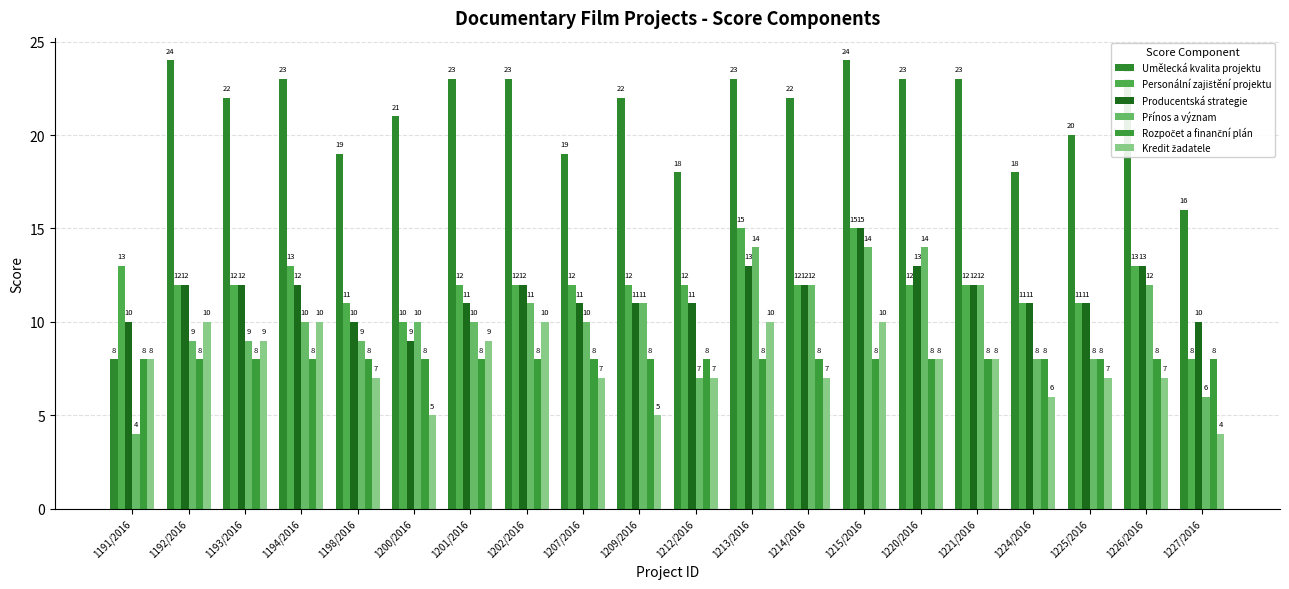

Count the number of data series in this chart.

6